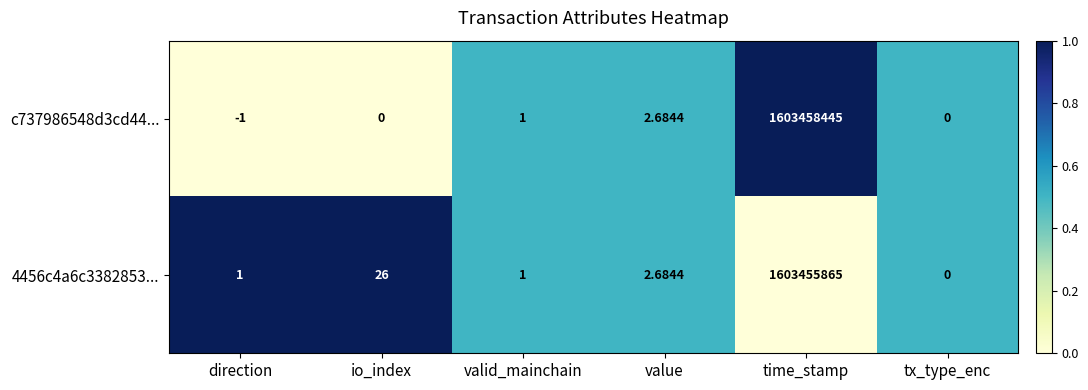

Which category has the highest value in the c737986548d3cd44... series?

time_stamp